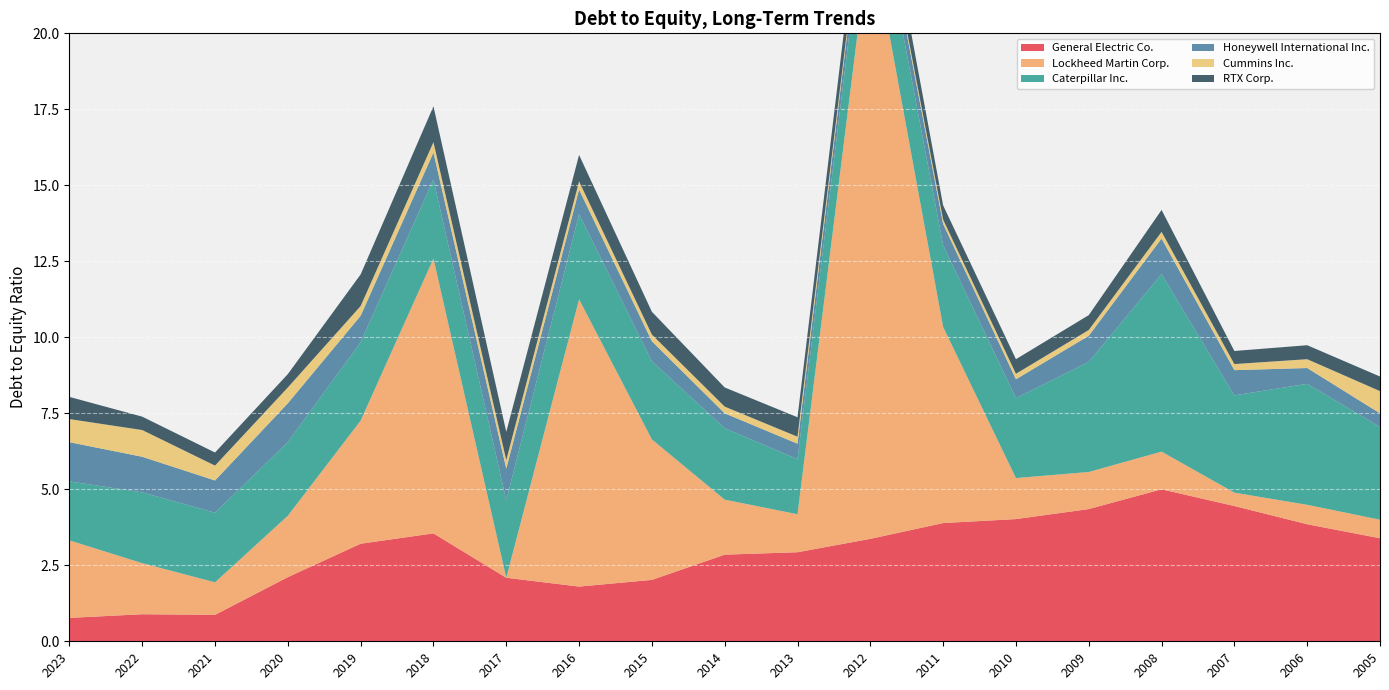

Reading right to left, what are all the values shown in this chart?

General Electric Co.: 2005=3.4	2006=3.9	2007=4.5	2008=5.0	2009=4.3	2010=4.0	2011=3.9	2012=3.4	2013=2.9	2014=2.9	2015=2.0	2016=1.8	2017=2.1	2018=3.5	2019=3.2	2020=2.1	2021=0.9	2022=0.9	2023=0.8
Lockheed Martin Corp.: 2005=0.6	2006=0.6	2007=0.4	2008=1.2	2009=1.2	2010=1.4	2011=6.5	2012=157.9	2013=1.2	2014=1.8	2015=4.6	2016=9.4	2017=0.0	2018=9.0	2019=4.0	2020=2.0	2021=1.1	2022=1.7	2023=2.5
Caterpillar Inc.: 2005=3.0	2006=4.0	2007=3.2	2008=5.8	2009=3.6	2010=2.6	2011=2.7	2012=2.3	2013=1.8	2014=2.4	2015=2.6	2016=2.8	2017=2.5	2018=2.6	2019=2.6	2020=2.4	2021=2.3	2022=2.3	2023=1.9
Honeywell International Inc.: 2005=0.5	2006=0.5	2007=0.8	2008=1.2	2009=0.9	2010=0.6	2011=0.7	2012=0.6	2013=0.5	2014=0.5	2015=0.7	2016=0.8	2017=1.0	2018=0.9	2019=0.9	2020=1.3	2021=1.1	2022=1.2	2023=1.3
Cummins Inc.: 2005=0.7	2006=0.3	2007=0.2	2008=0.2	2009=0.2	2010=0.2	2011=0.1	2012=0.1	2013=0.2	2014=0.2	2015=0.2	2016=0.3	2017=0.3	2018=0.3	2019=0.3	2020=0.5	2021=0.5	2022=0.9	2023=0.8
RTX Corp.: 2005=0.5	2006=0.5	2007=0.4	2008=0.7	2009=0.5	2010=0.5	2011=0.5	2012=0.9	2013=0.6	2014=0.6	2015=0.8	2016=0.9	2017=0.9	2018=1.2	2019=1.0	2020=0.4	2021=0.4	2022=0.4	2023=0.7